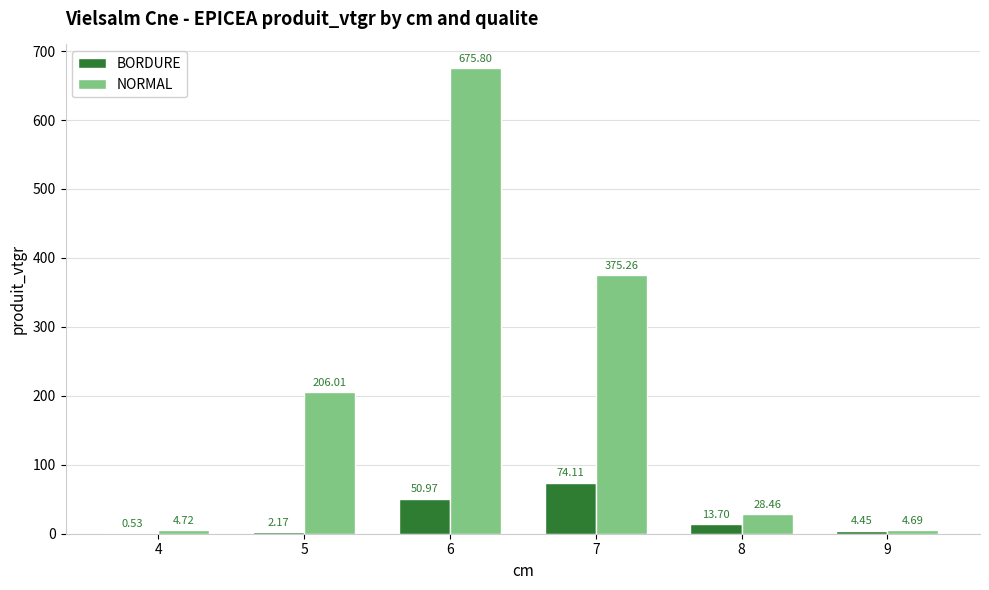

Which series has the largest range (max minus min)?

NORMAL